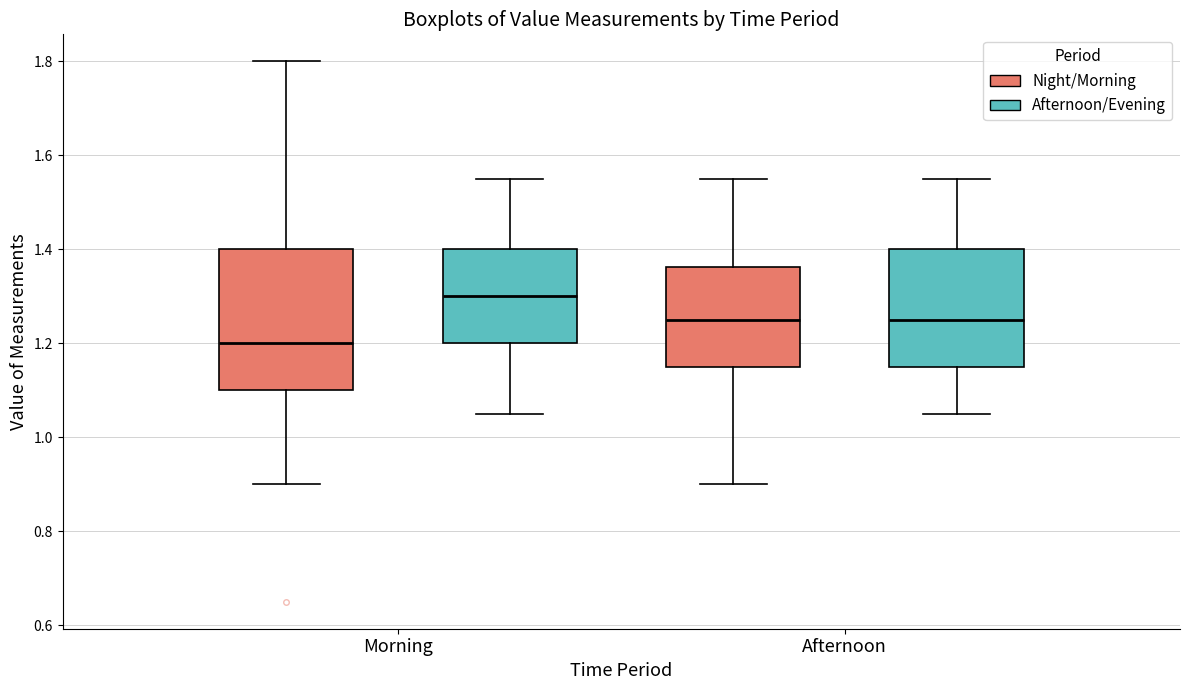

Which box's median line is the lowest?

Morning (Night/Morning)